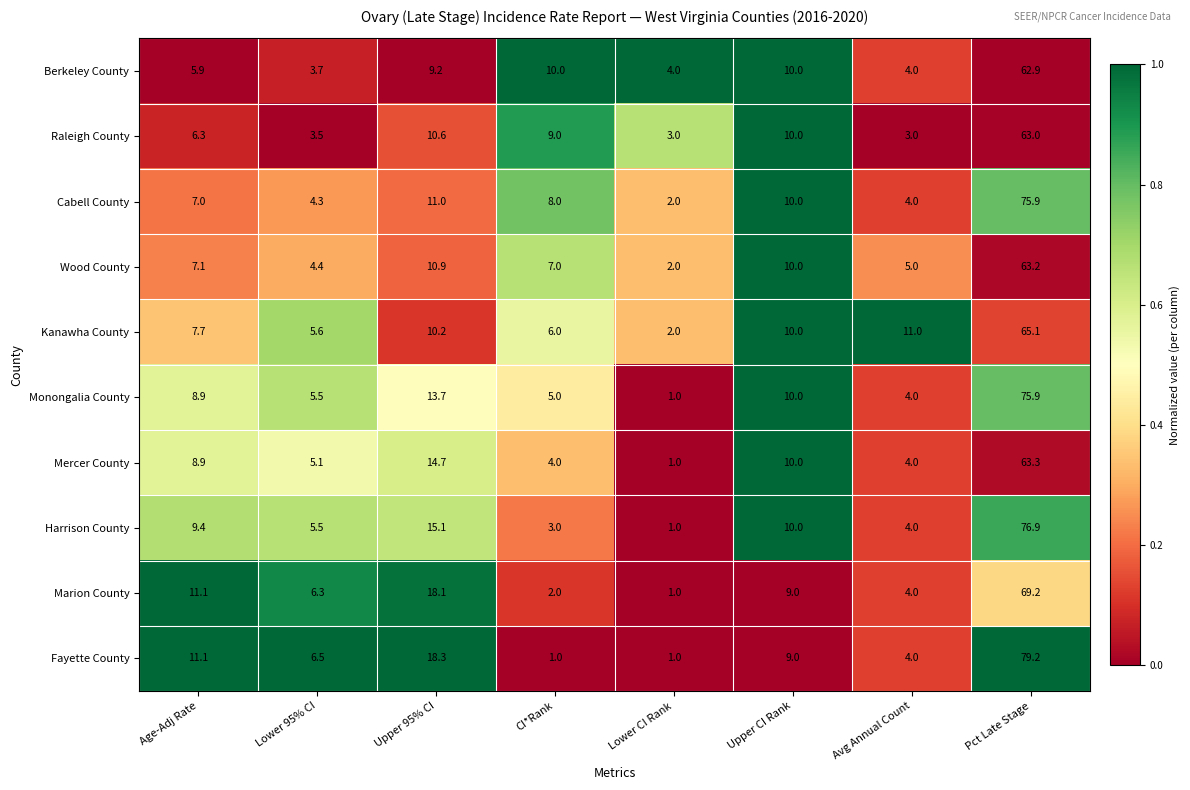

At which label does Mercer County first exceed 8?

Age-Adj Rate